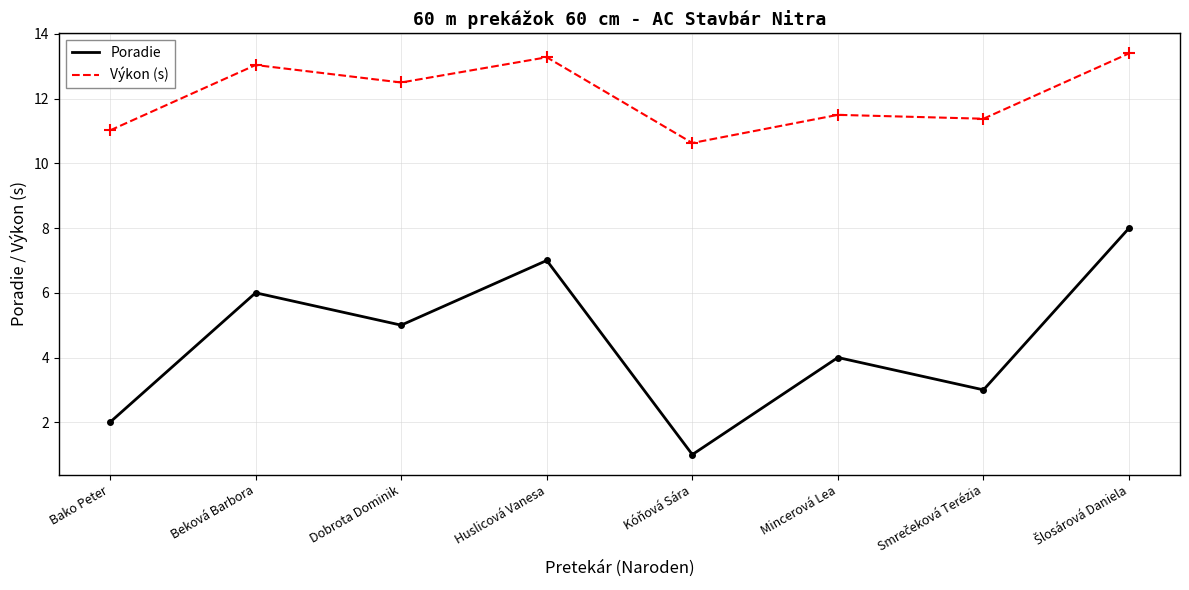

Where is the first local maximum for Výkon (s)?

Beková Barbora